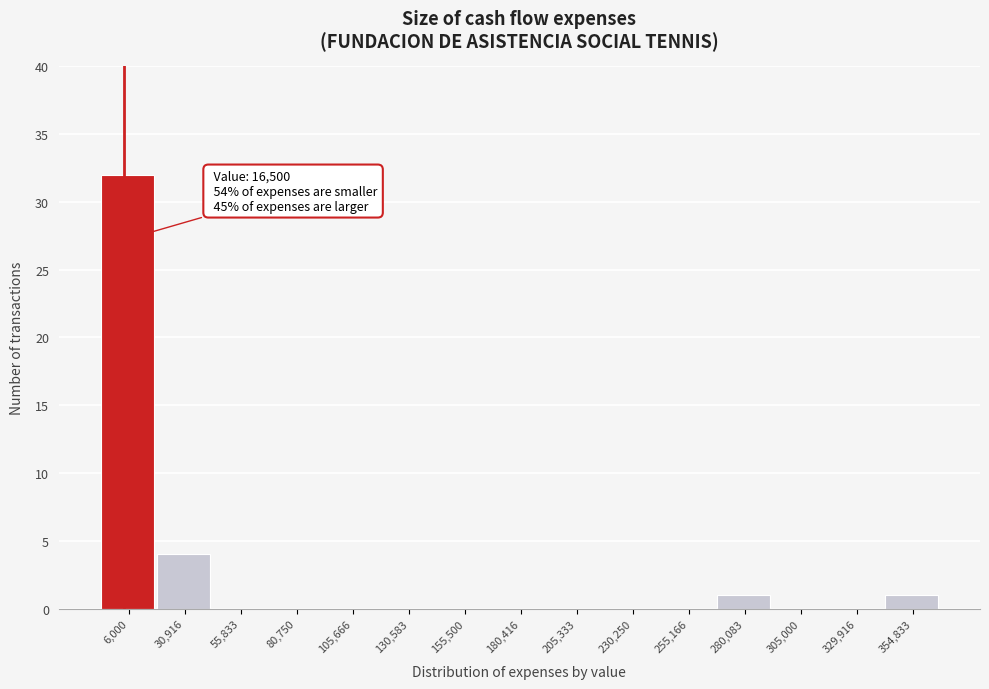

Reading left to right, extract all data points from this chart.

6,000=32	30,916=4	55,833=0	80,750=0	105,666=0	130,583=0	155,500=0	180,416=0	205,333=0	230,250=0	255,166=0	280,083=1	305,000=0	329,916=0	354,833=1